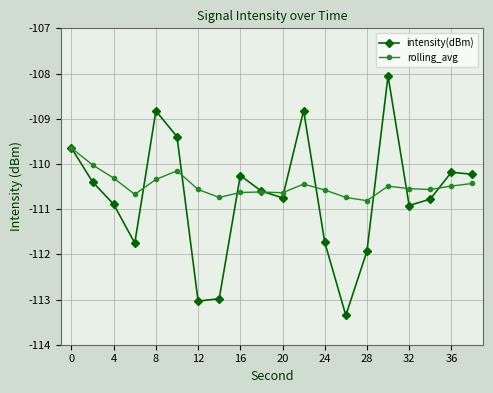

Which series has the largest range (max minus min)?

intensity(dBm)